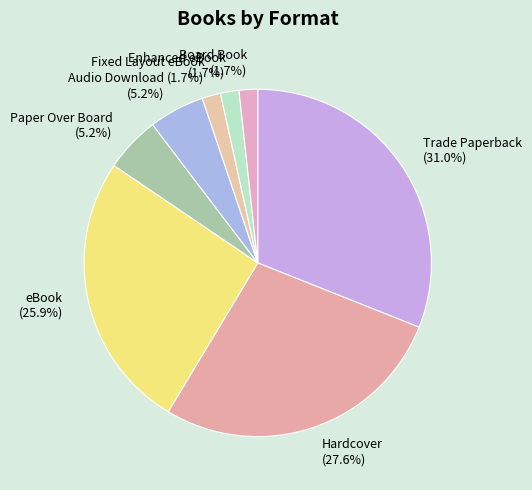

What is the largest slice in the pie chart?

Trade Paperback